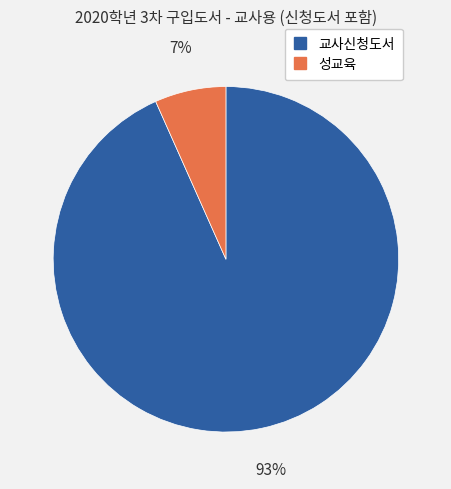

The 교사신청도서 slice represents 93% of the pie. True or false?

True